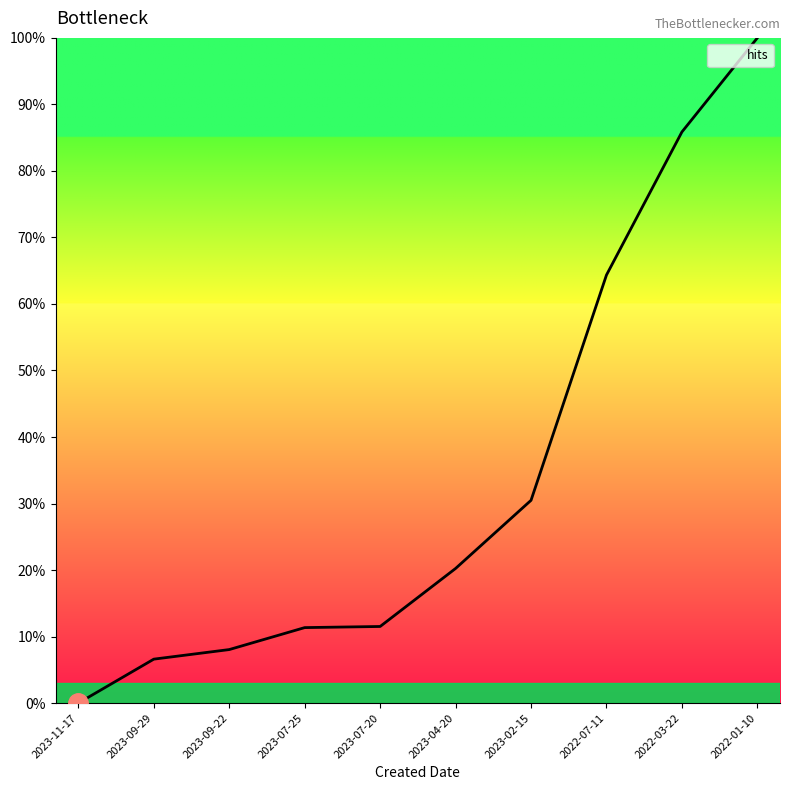

The chart shows a value of 8.0 at 2023-09-22. True or false?

True